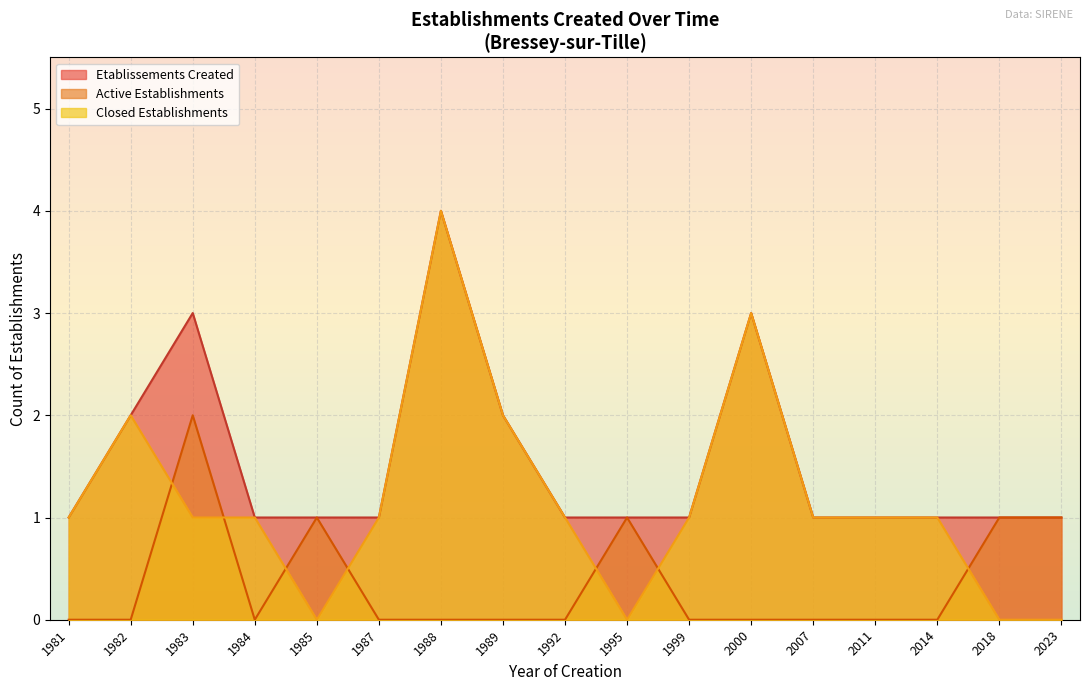

At which category is the sum across all series the highest?

1988